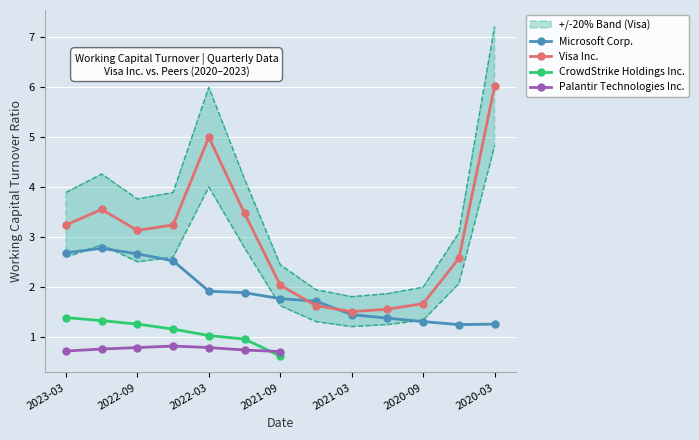

Which category has the highest value in the Microsoft Corp. series?

2022-12-31